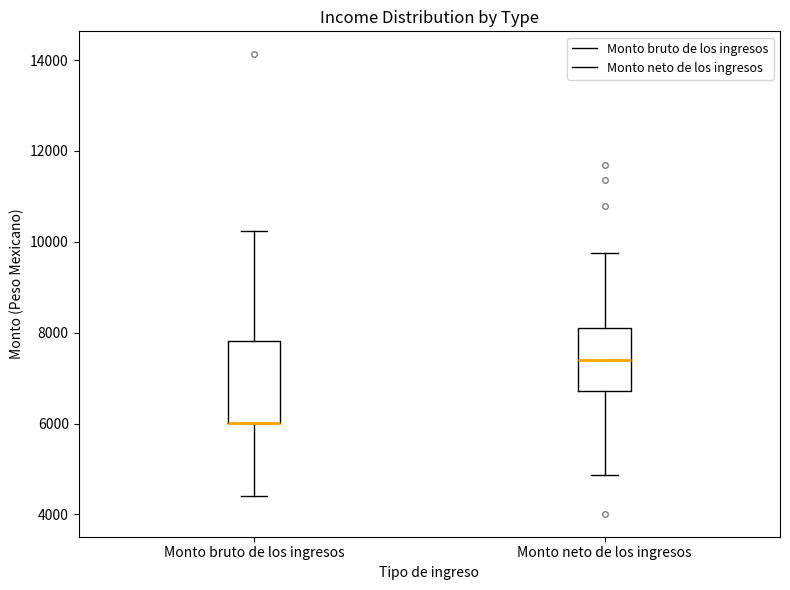

Reading left to right, read every box against the y-axis: the position of its median line, the range the box covers, and the ends of its whiskers. The values are not printed on the chart, so give them approximately, as read against the axis.

Monto bruto de los ingresos: median 6000 (drawn on the box's lower edge), box 6000 to 7800, whiskers 4400 to 10200
Monto neto de los ingresos: median 7400, box 6800 to 8000, whiskers 4800 to 9800